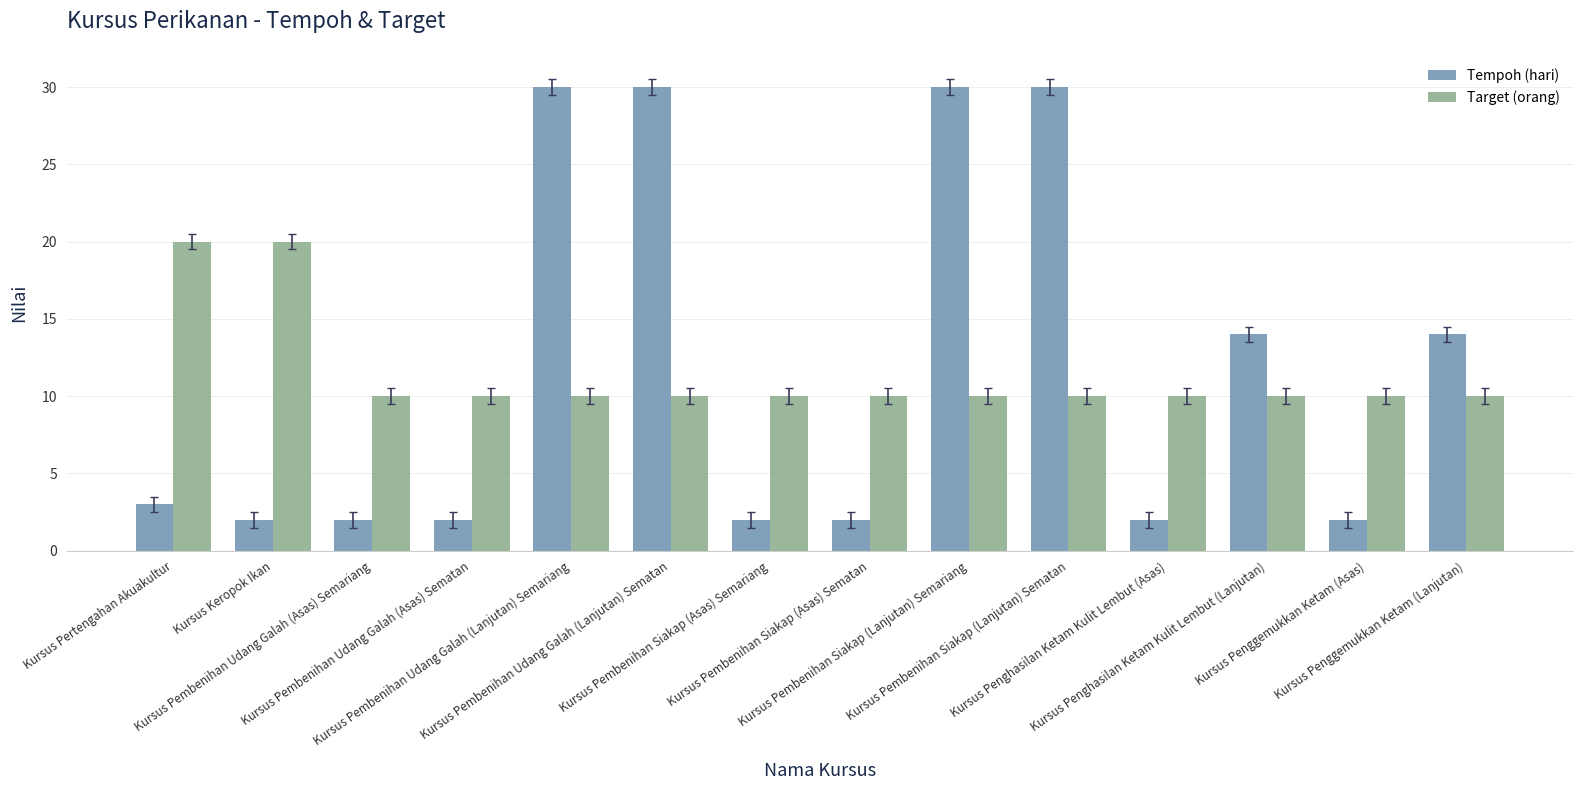

Rank the series by their maximum value, from highest to lowest.

Tempoh (hari), Target (orang)